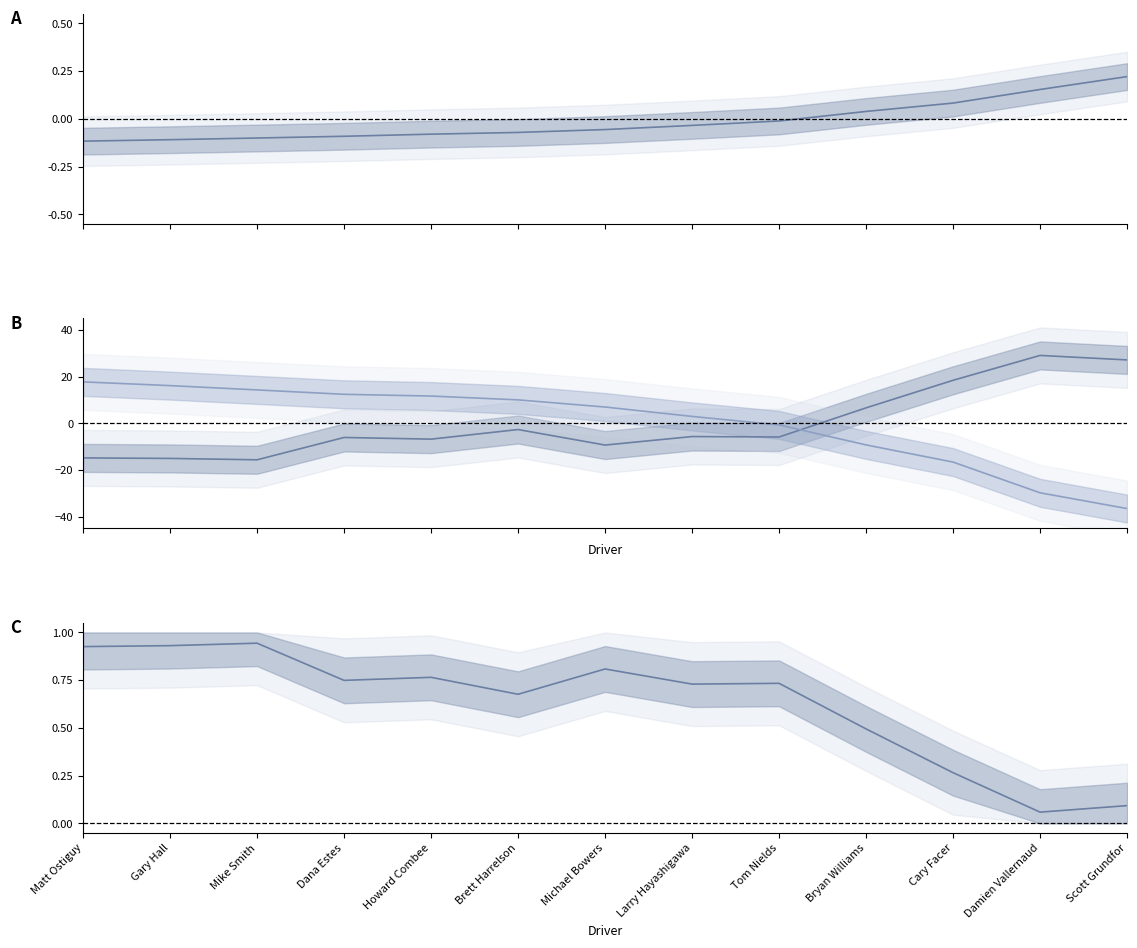

Reading left to right, list all the values displayed in this chart.

Best Lap time (norm): Matt Ostiguy=-0.1	Gary Hall=-0.1	Mike Smith=-0.1	Dana Estes=-0.1	Howard Combee=-0.1	Brett Harrelson=-0.1	Michael Bowers=-0.1	Larry Hayashigawa=-0.0	Tom Nields=-0.0	Bryan Williams=0.0	Cary Facer=0.1	Damien Vallernaud=0.2	Scott Grundfor=0.2
Total Time (norm): Matt Ostiguy=-14.8	Gary Hall=-15.0	Mike Smith=-15.6	Dana Estes=-6.0	Howard Combee=-6.7	Brett Harrelson=-2.6	Michael Bowers=-9.3	Larry Hayashigawa=-5.6	Tom Nields=-5.8	Bryan Williams=6.7	Cary Facer=18.5	Damien Vallernaud=29.1	Scott Grundfor=27.2
Best Speed (norm): Matt Ostiguy=17.8	Gary Hall=16.2	Mike Smith=14.4	Dana Estes=12.5	Howard Combee=11.7	Brett Harrelson=10.1	Michael Bowers=7.0	Larry Hayashigawa=3.0	Tom Nields=-0.6	Bryan Williams=-9.2	Cary Facer=-16.6	Damien Vallernaud=-29.7	Scott Grundfor=-36.5
Average Speed (scaled): Matt Ostiguy=0.9	Gary Hall=0.9	Mike Smith=0.9	Dana Estes=0.7	Howard Combee=0.8	Brett Harrelson=0.7	Michael Bowers=0.8	Larry Hayashigawa=0.7	Tom Nields=0.7	Bryan Williams=0.5	Cary Facer=0.3	Damien Vallernaud=0.1	Scott Grundfor=0.1